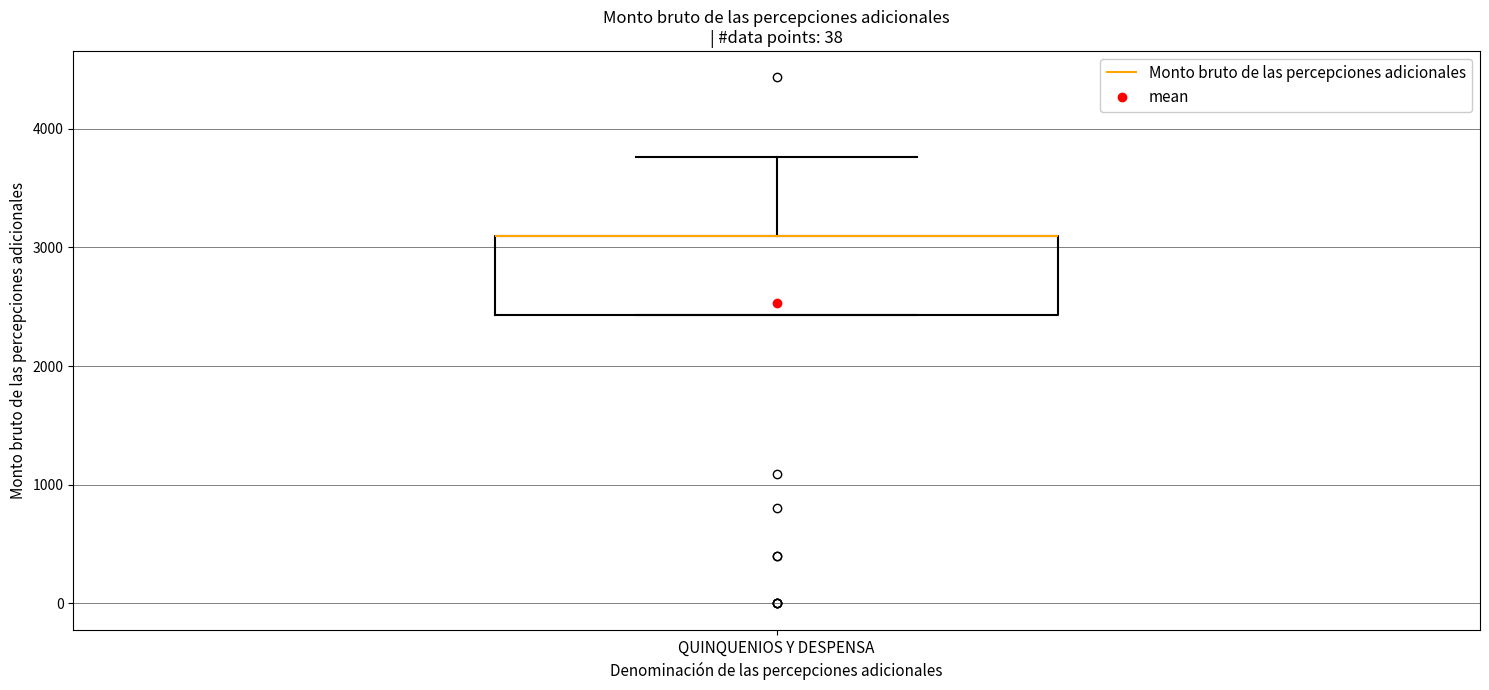

Read this box plot against the y-axis: the position of the median line, the range covered by the box, and the ends of both whiskers. The values are not printed on the chart, so give them approximately, as read against the axis.

median 3100 (drawn on the box's upper edge), box 2400 to 3100, whiskers 2400 to 3800